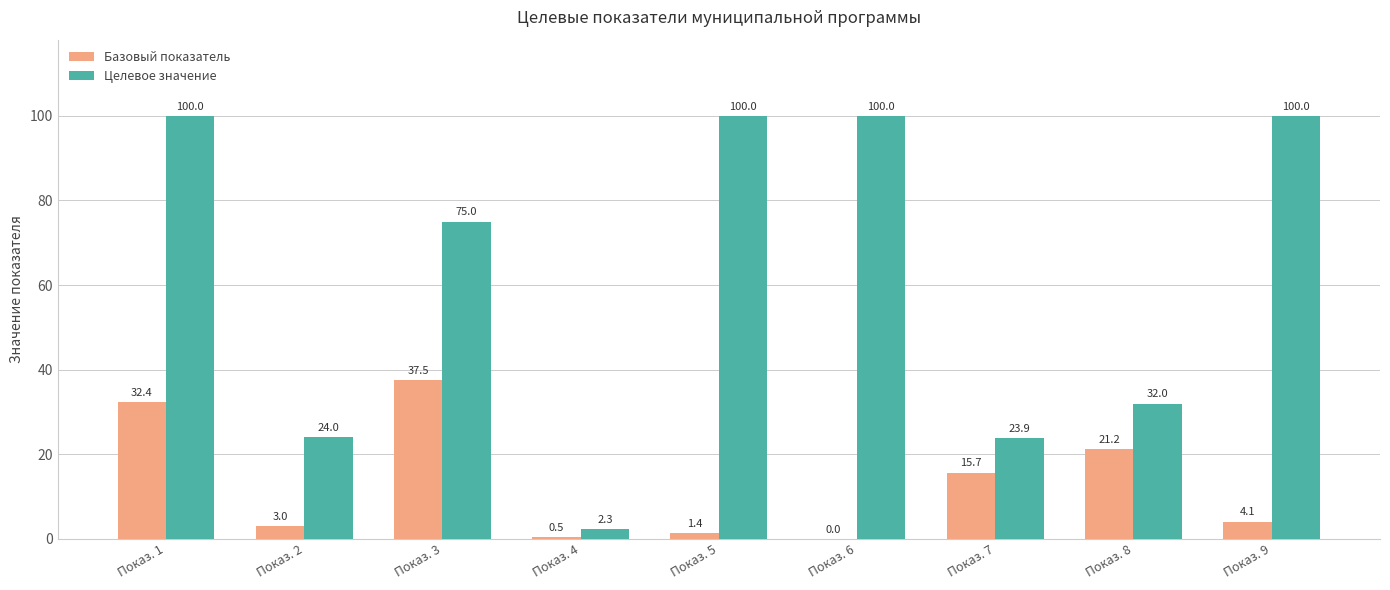

What are all the series names shown in the legend?

Базовый показатель, Целевое значение